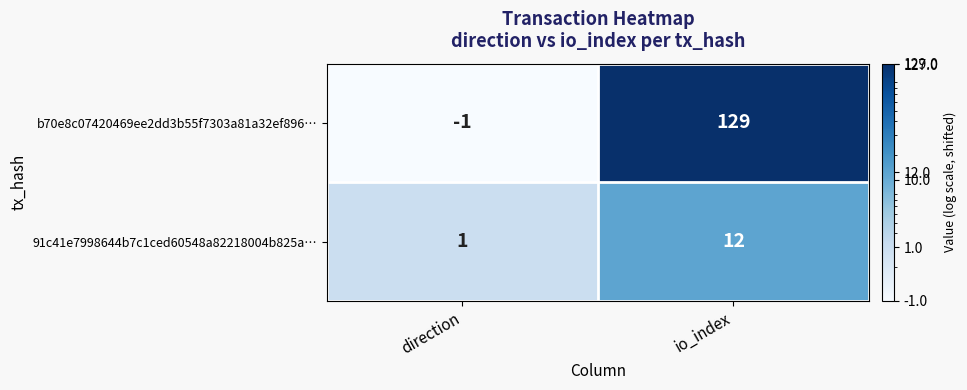

What is the total value across all series at direction?

0